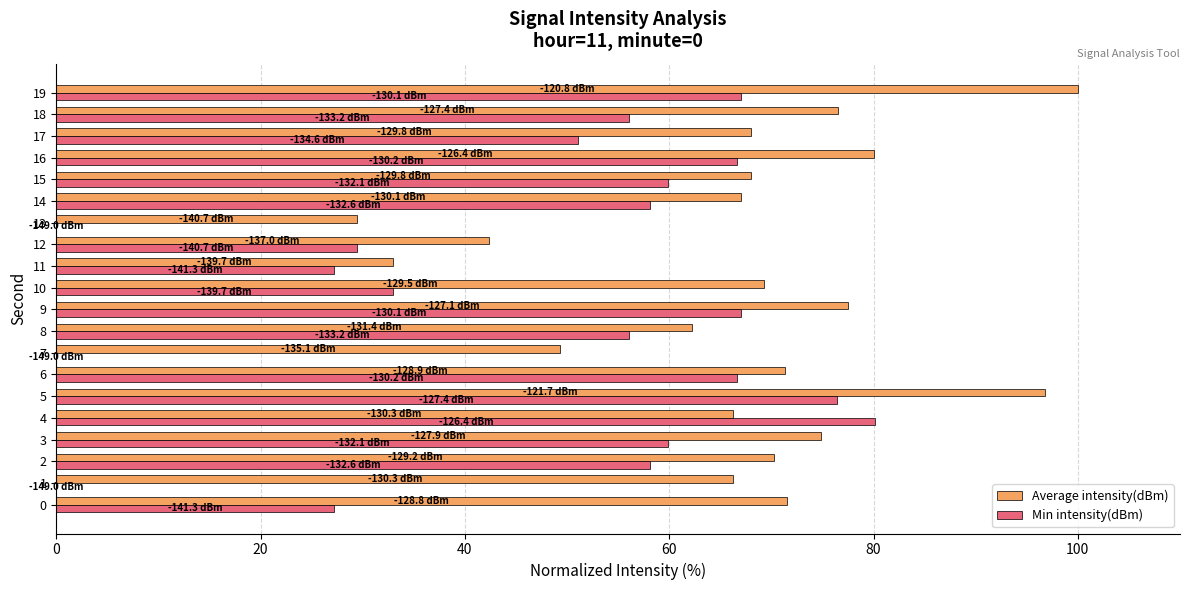

What is the highest value of the Average intensity(dBm) series?

100.0